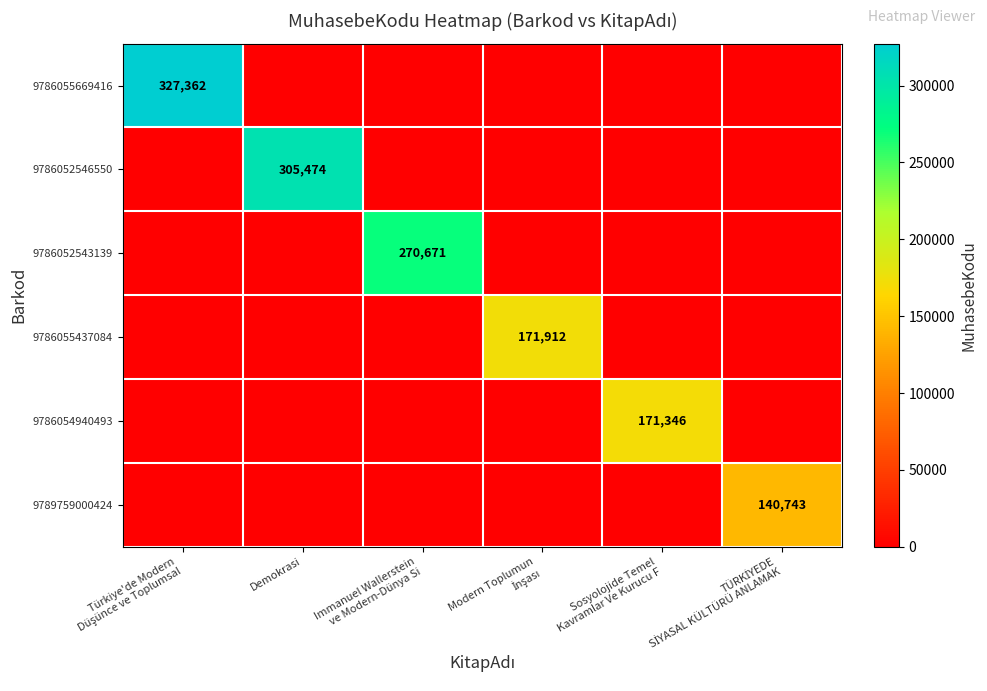

Which series has the largest range (max minus min)?

9786055669416